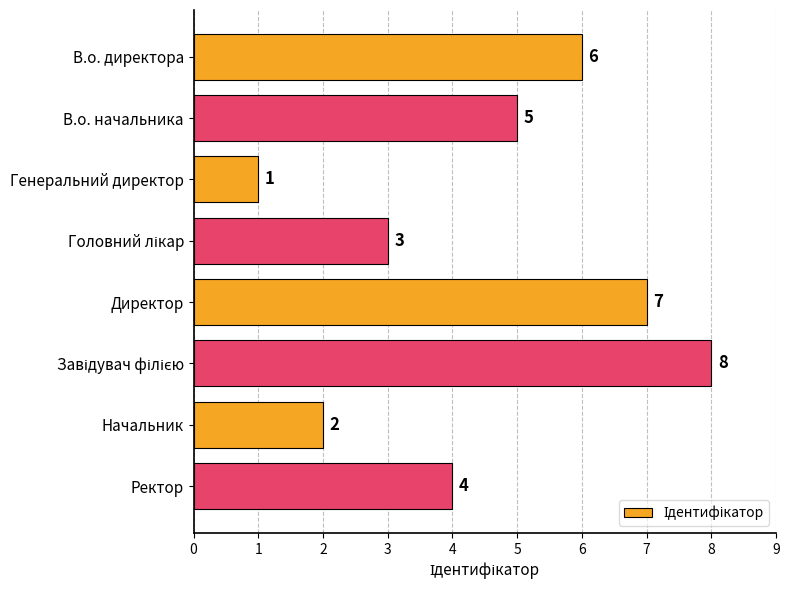

At which label is the value closest to 4?

Ректор